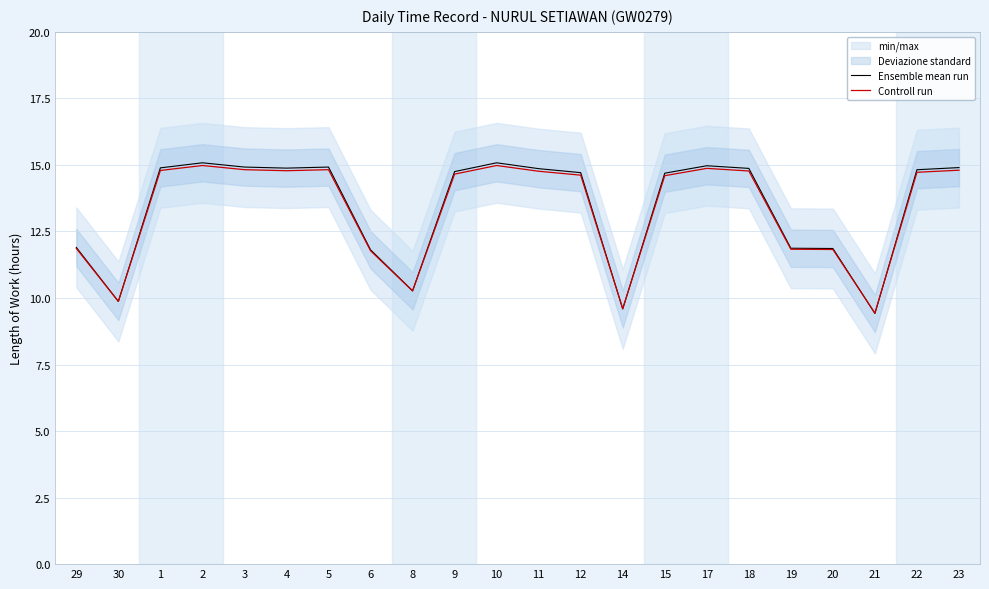

Reading left to right, transcribe all the data shown in this chart.

Ensemble mean run: 11.9	9.9	14.9	15.1	14.9	14.9	14.9	11.8	10.3	14.8	15.1	14.9	14.7	9.6	14.7	15.0	14.9	11.9	11.9	9.4	14.8	14.9
Controll run: 11.9	9.9	14.8	15.0	14.8	14.8	14.8	11.8	10.3	14.7	15.0	14.8	14.6	9.6	14.6	14.9	14.8	11.8	11.8	9.4	14.7	14.8